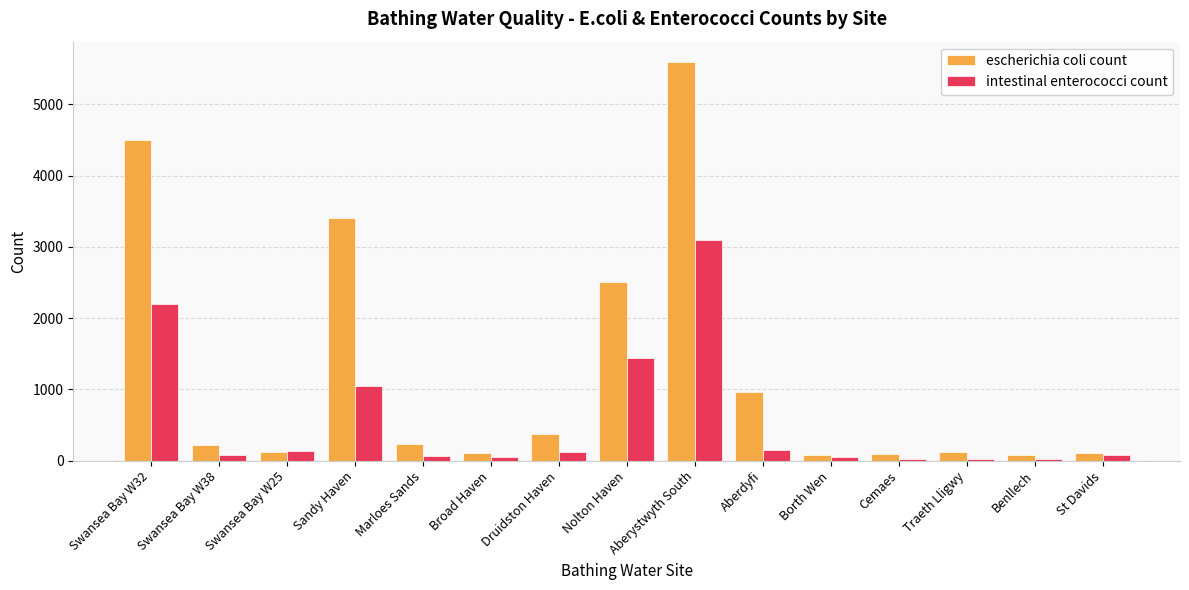

What is the spread (max minus min) of values at Nolton Haven?

1060